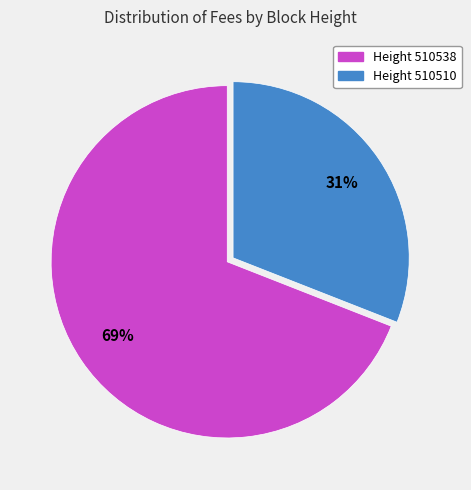

To the nearest percent, what is the average slice percentage?

50%